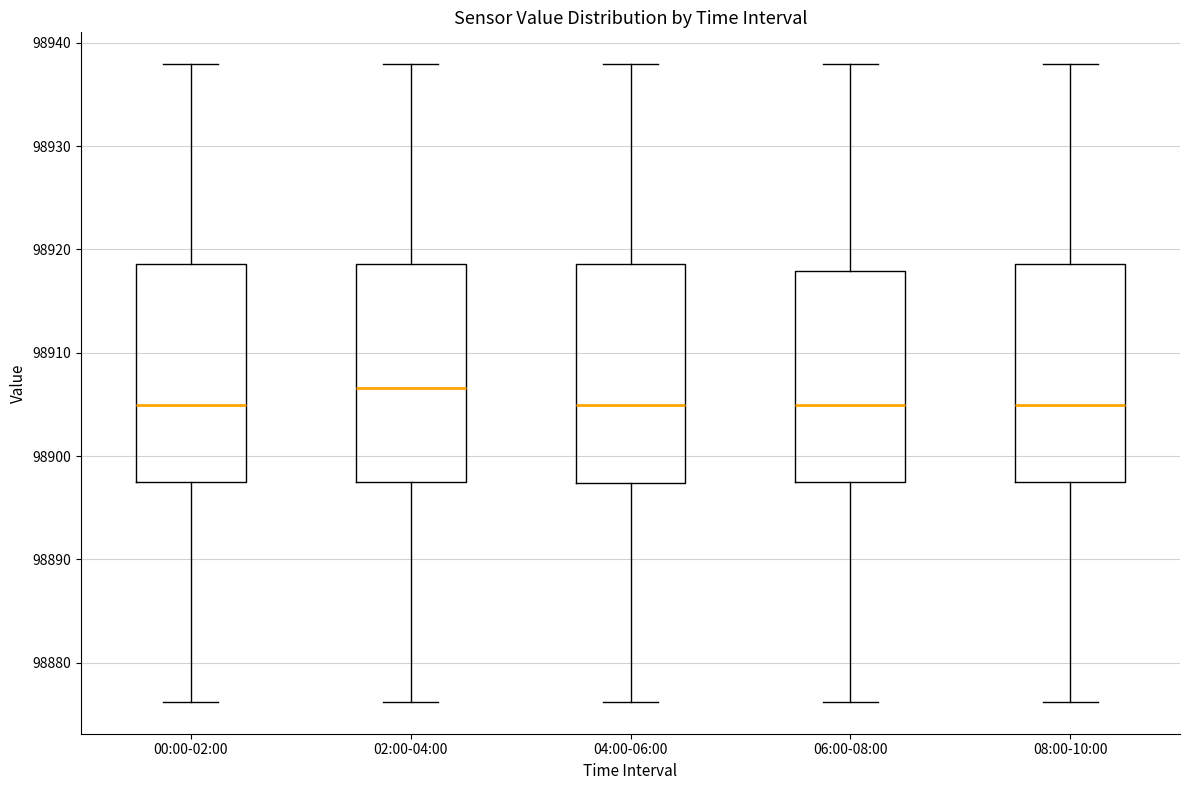

Reading left to right, transcribe this box plot: for each box, give where its median line is, the range the box spans, and where its two whiskers end, as read against the y-axis. The values are not printed on the chart, so give them approximately, as read against the axis.

00:00-02:00: median 98905, box 98897 to 98919, whiskers 98876 to 98938
02:00-04:00: median 98907, box 98898 to 98919, whiskers 98876 to 98938
04:00-06:00: median 98905, box 98897 to 98919, whiskers 98876 to 98938
06:00-08:00: median 98905, box 98897 to 98918, whiskers 98876 to 98938
08:00-10:00: median 98905, box 98897 to 98919, whiskers 98876 to 98938